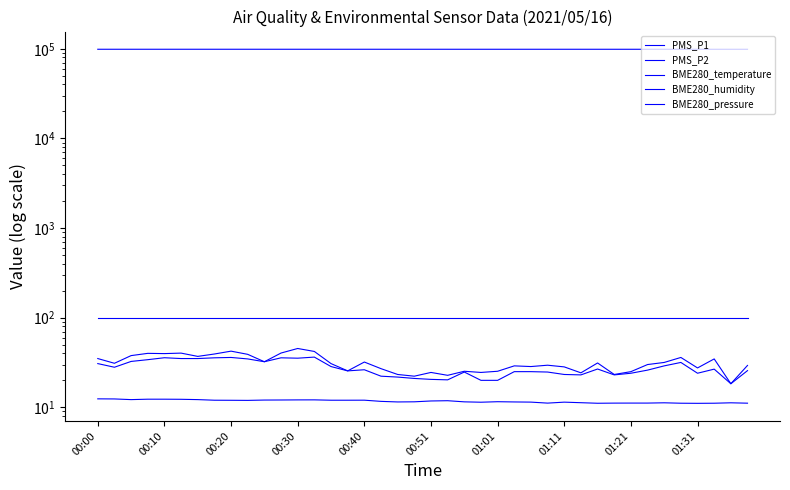

Rank the series at 35 from highest to lowest value.

BME280_pressure, BME280_humidity, PMS_P1, PMS_P2, BME280_temperature